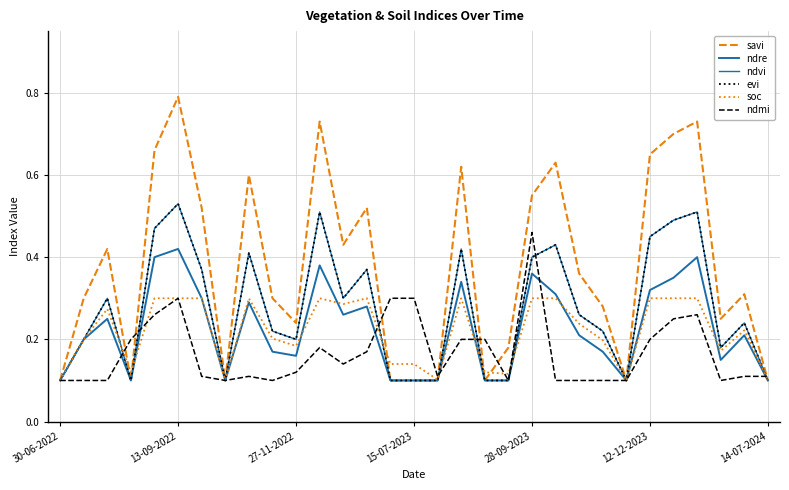

How many lines are shown in the chart?

6